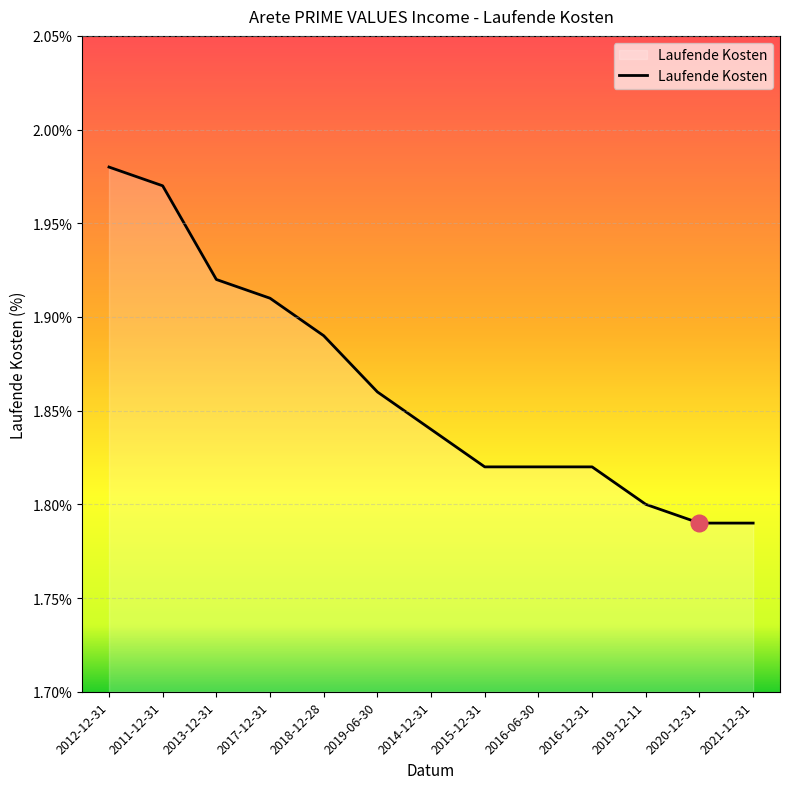

At which category does the chart reach its peak across all series?

2012-12-31